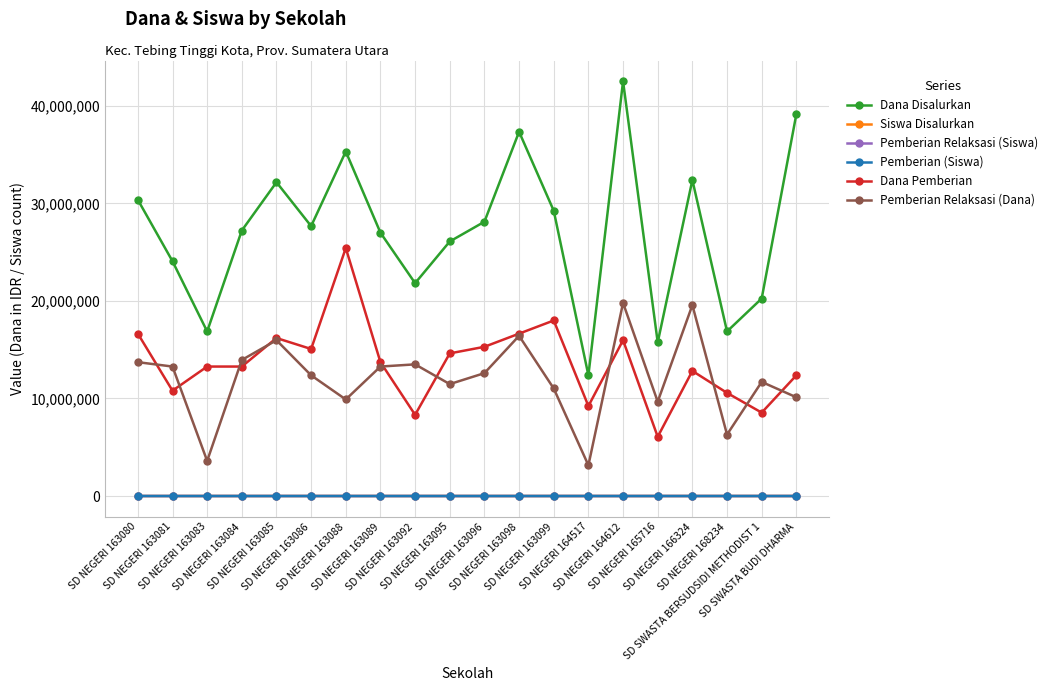

What is the label of the 15th point from the left?

SD NEGERI 164612